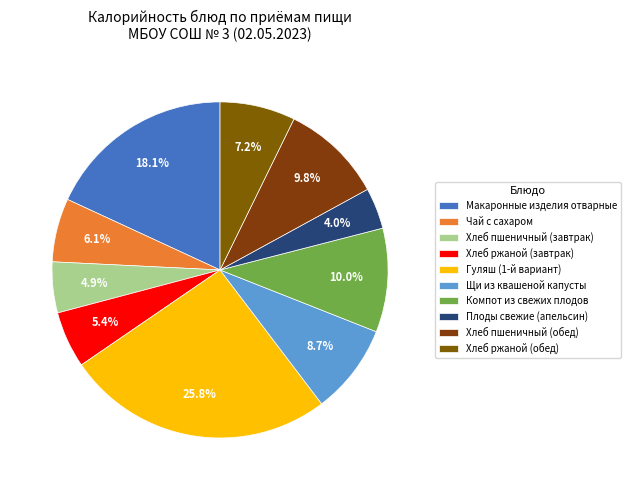

Combined, what portion of the pie is Хлеб пшеничный (обед) and Макаронные изделия отварные?

27.9%